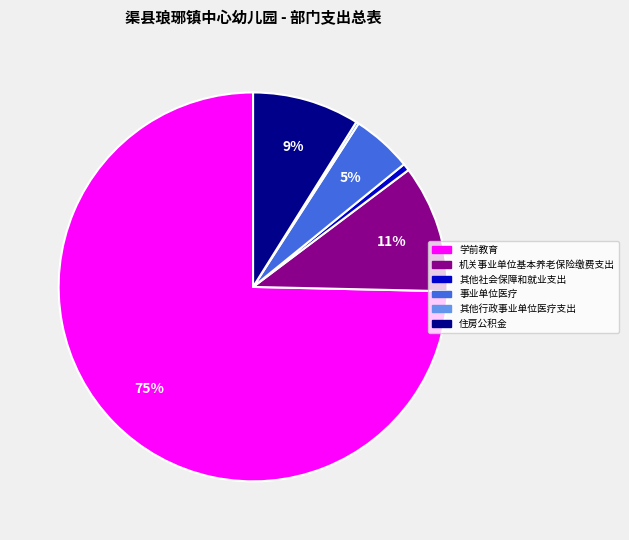

Do 学前教育 and 机关事业单位基本养老保险缴费支出 together represent more than half of the pie?

Yes